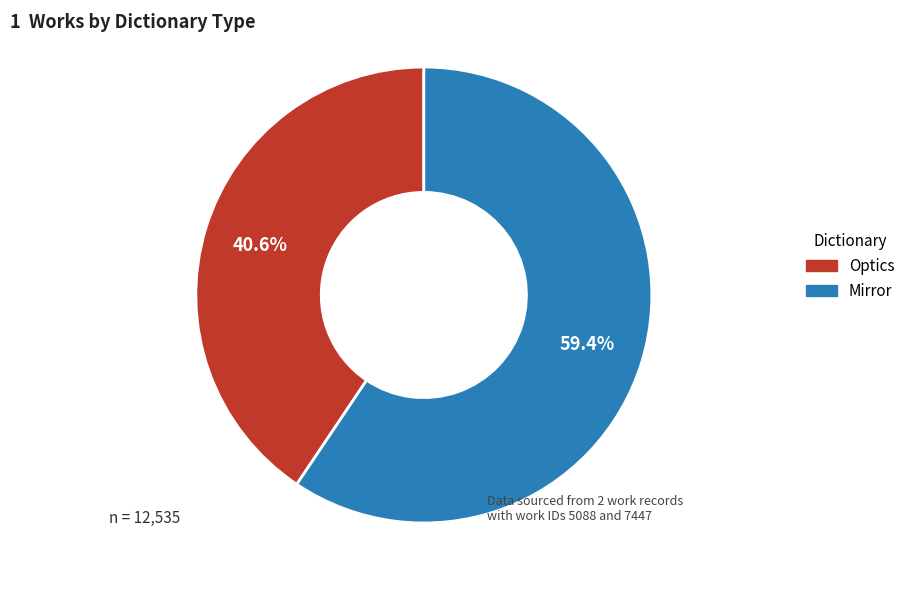

True or false: Optics accounts for 41% of the total.

True